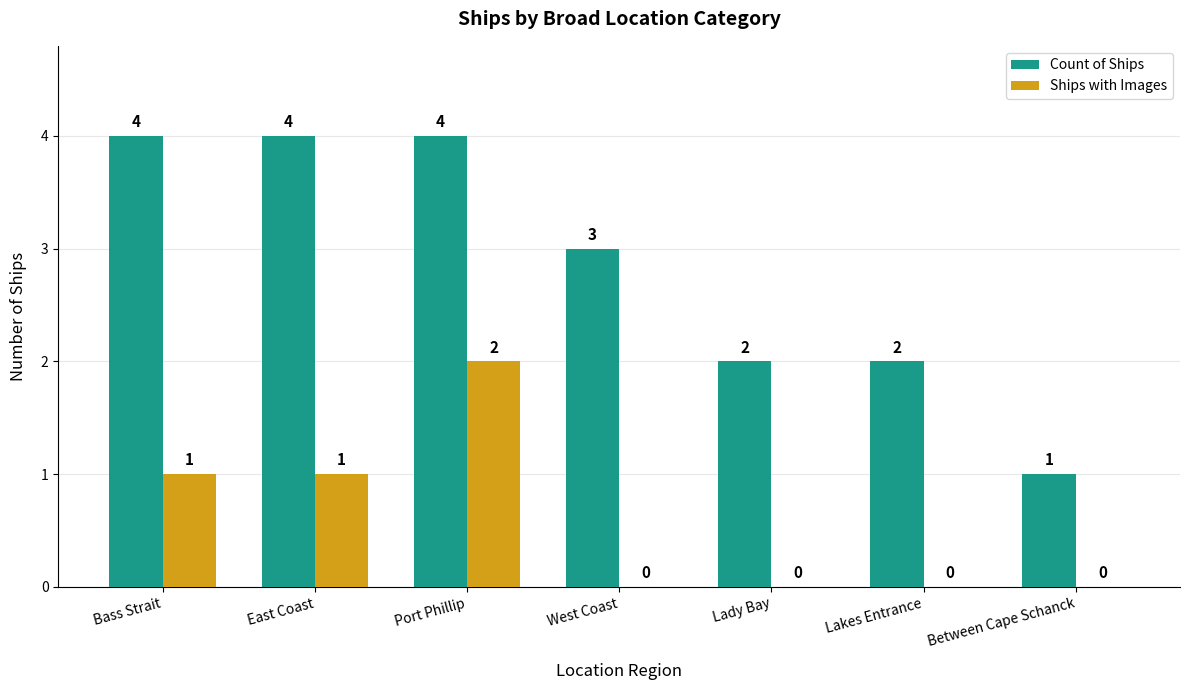

What is the maximum value shown in the chart?

4